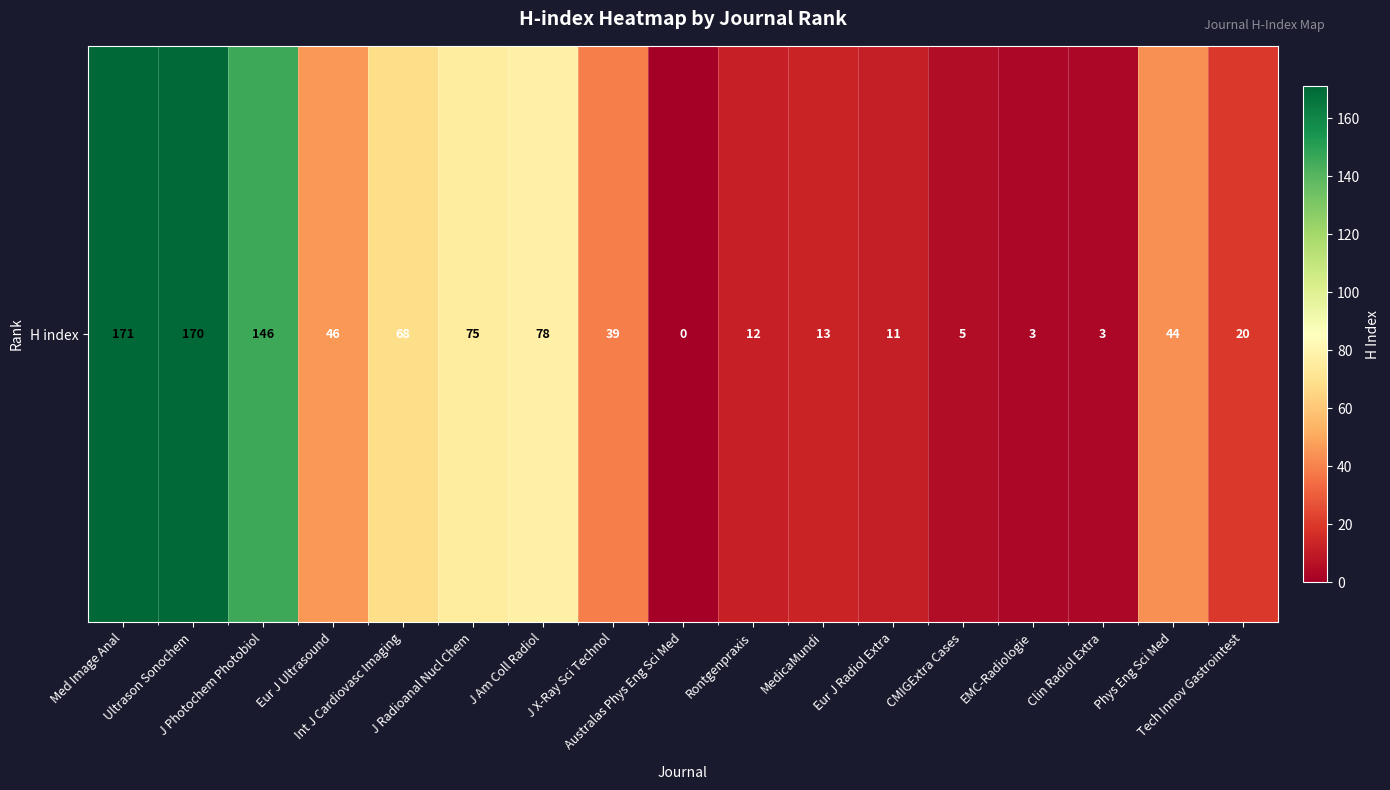

What is the difference between the second highest and minimum values?

170